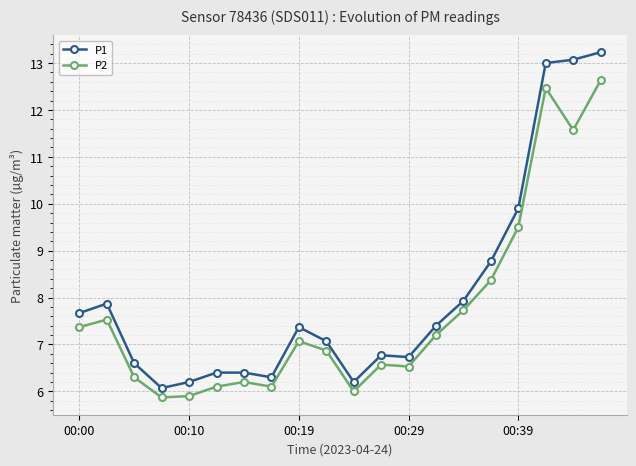

Which series has the widest spread of values?

P1